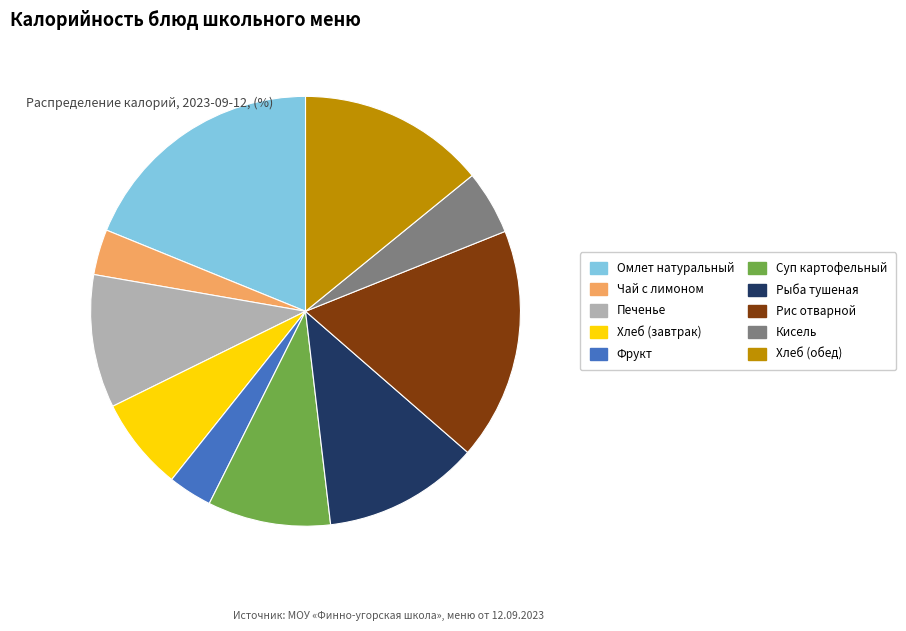

Is the sum of Хлеб (обед) and Омлет натуральный greater than half?

No